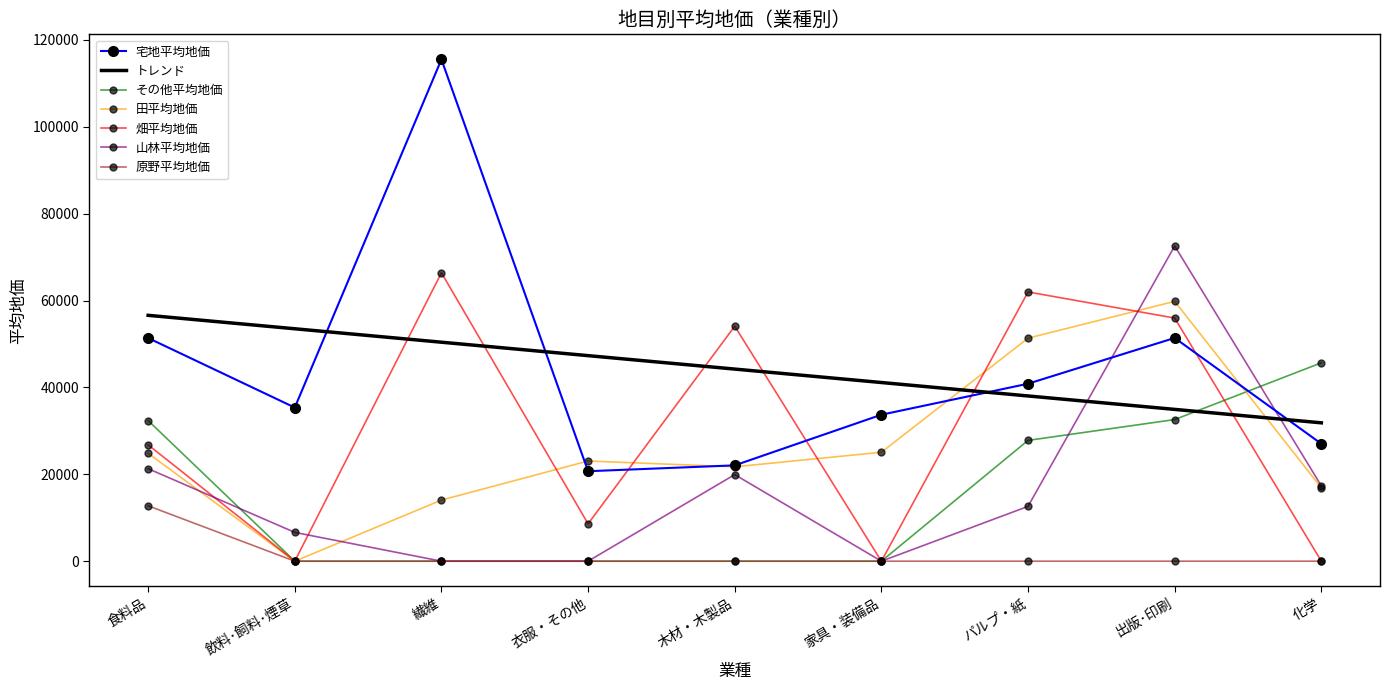

Read the トレンド value at 衣服・その他.

47310.7